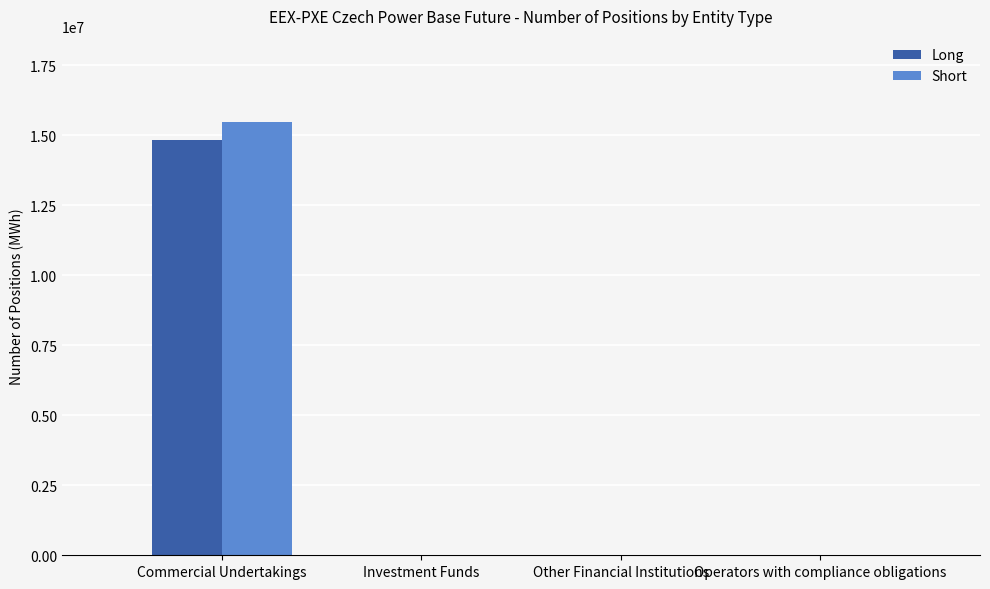

What are all the series names shown in the legend?

Long, Short